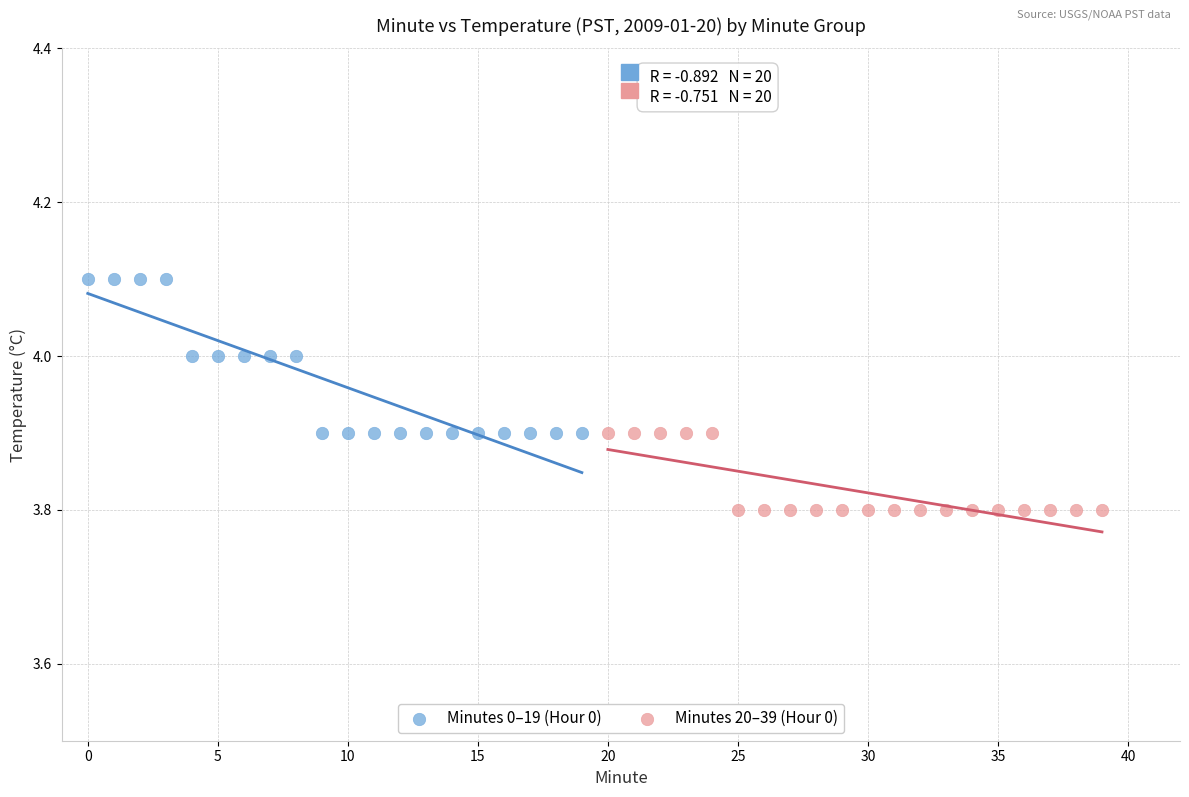

Which series contains the lowest Y value?

Minutes 20–39 (Hour 0)